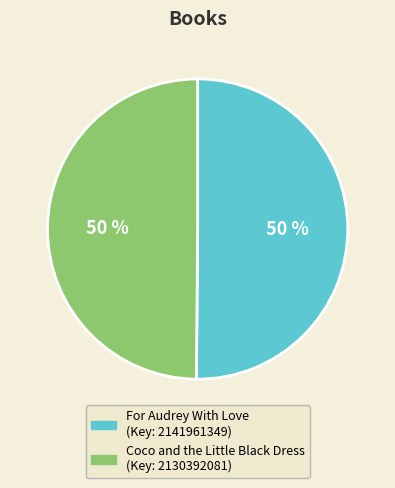

Do For Audrey With Love and Coco and the Little Black Dress together represent more than half of the pie?

Yes